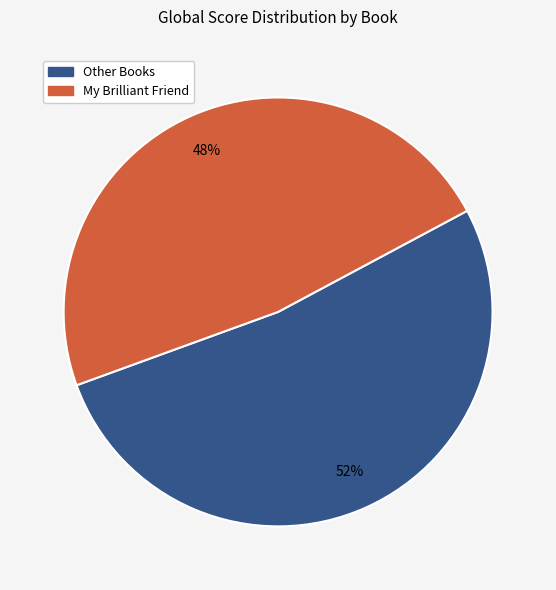

Is there any slice that represents more than half of the pie?

Yes